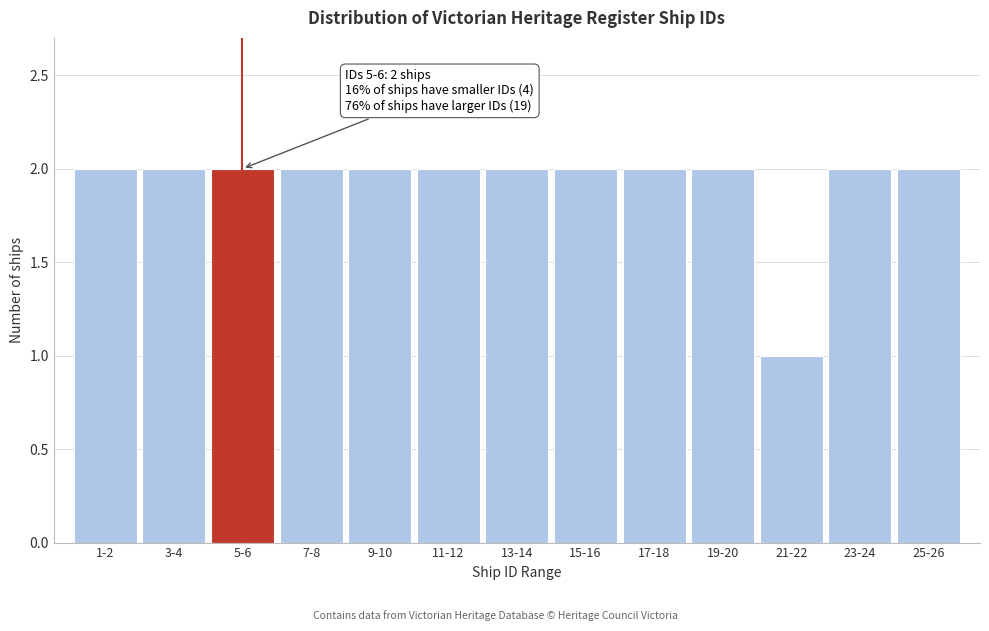

Reading left to right, transcribe all the data shown in this chart.

2	2	2	2	2	2	2	2	2	2	1	2	2